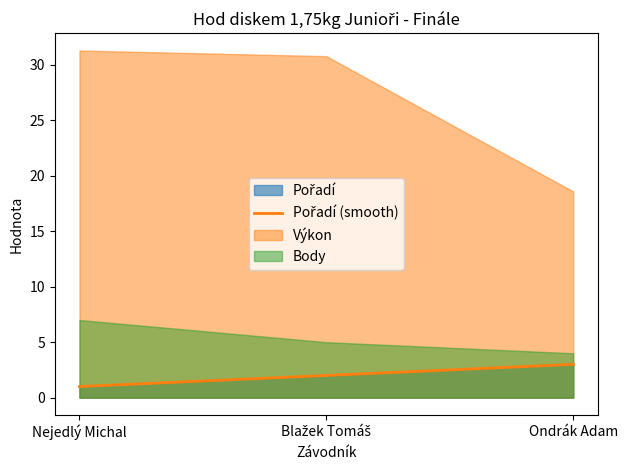

How many lines are shown in the chart?

1